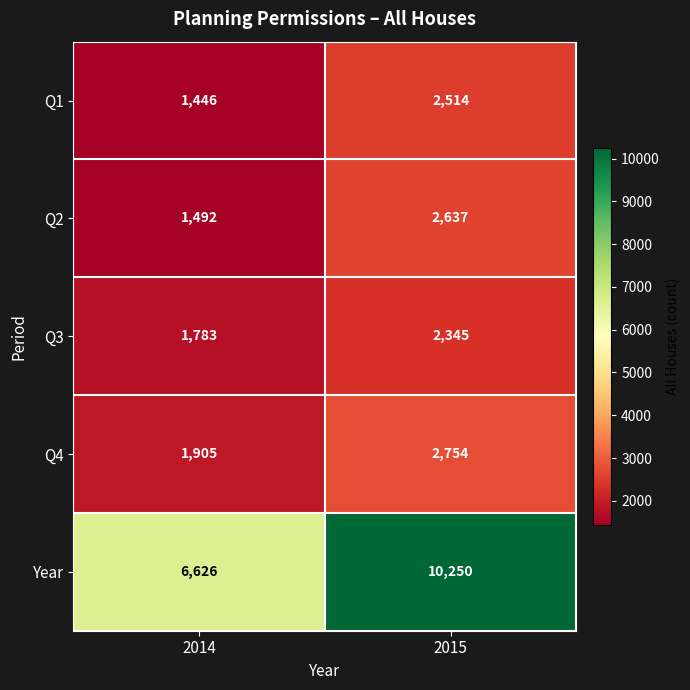

List the series in order of their peak value, lowest first.

Q3, Q1, Q2, Q4, Year